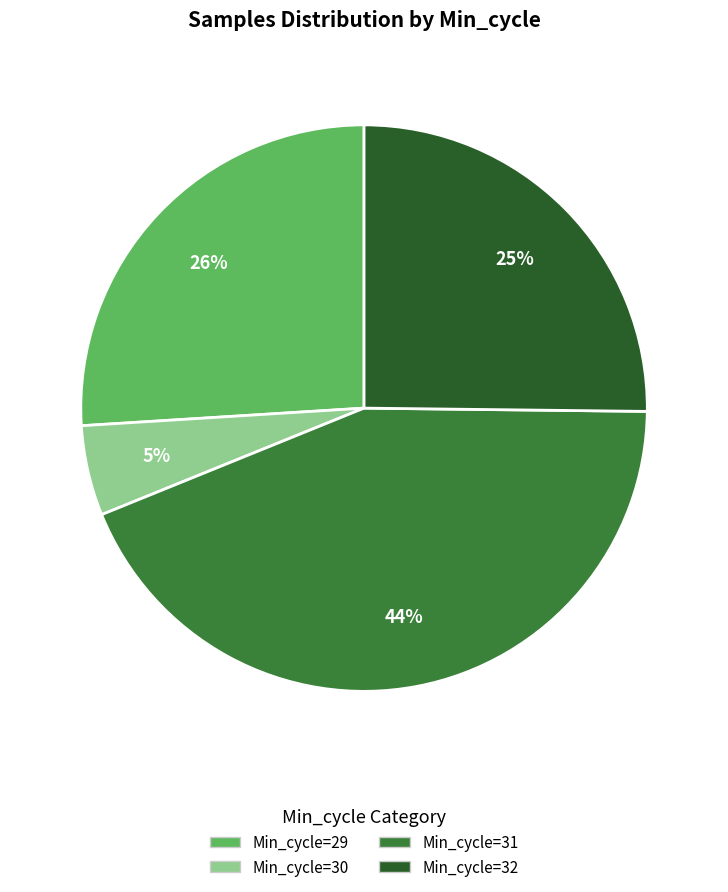

Between Min_cycle=32 and Min_cycle=31, which is larger?

Min_cycle=31